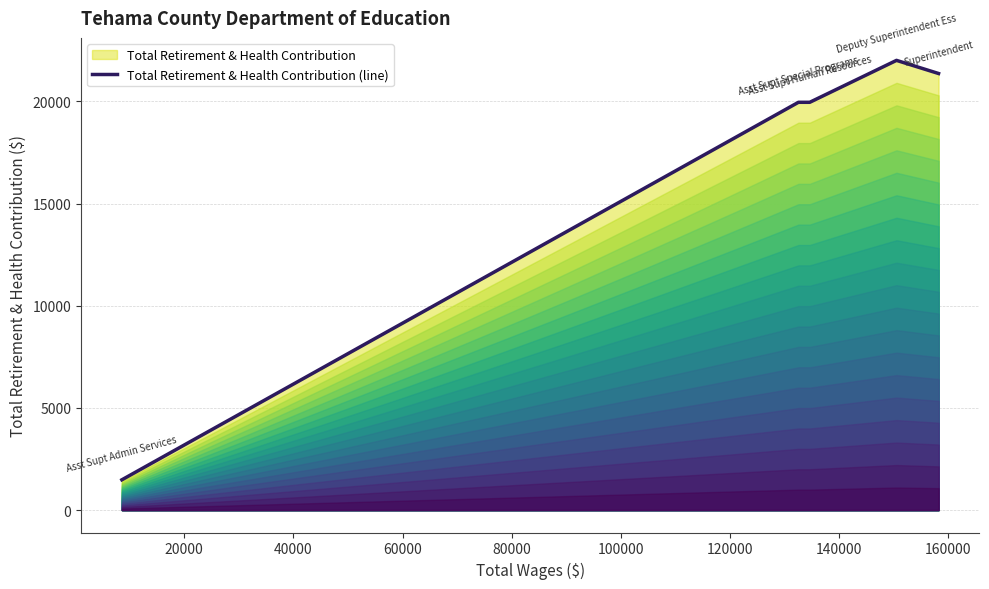

True or false: there are more than 0 points higher than both neighbors.

True